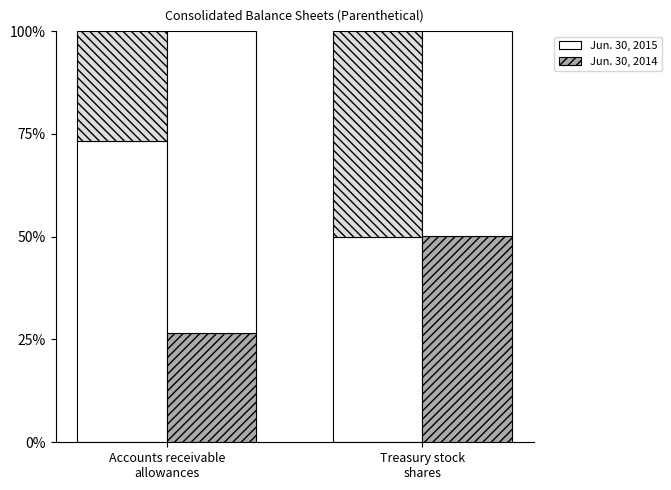

How many series are shown in this chart?

2